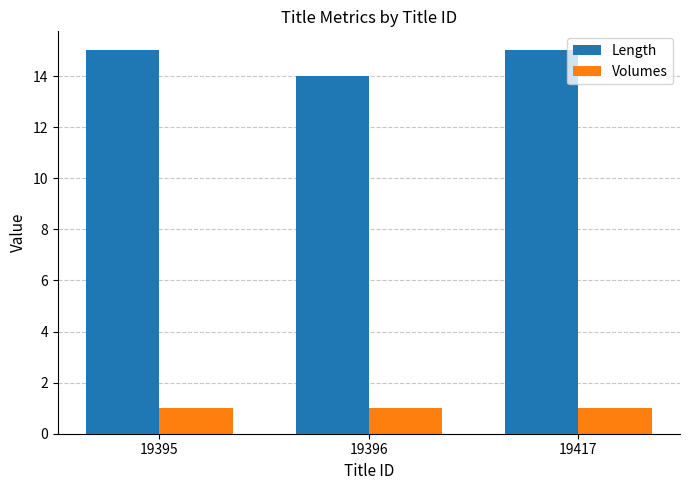

At how many categories does at least one series exceed 8?

3